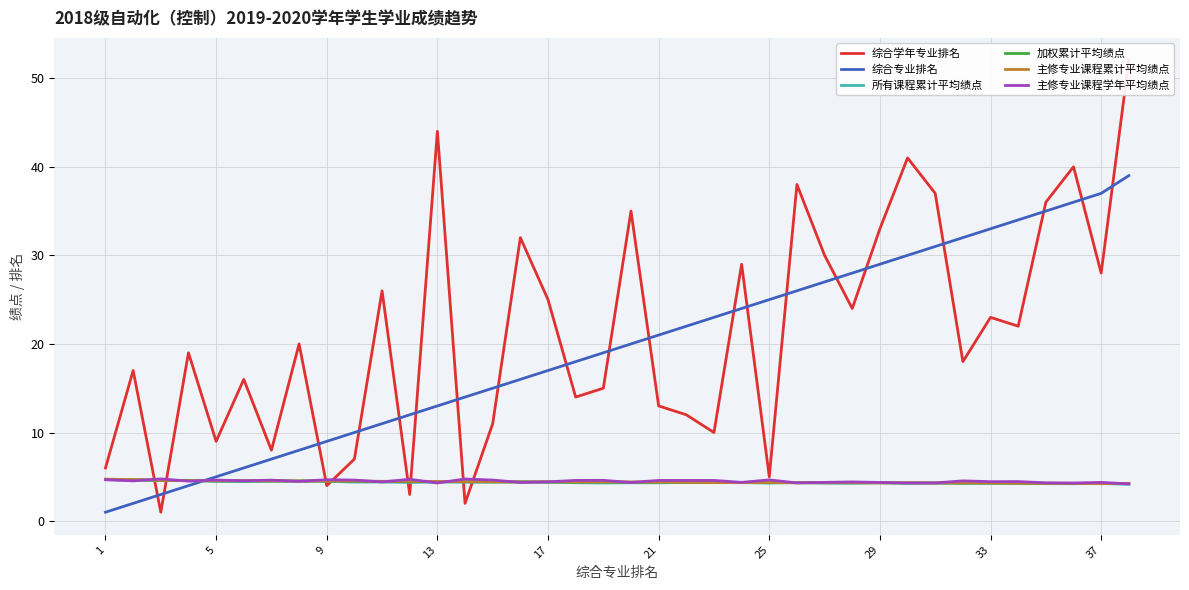

Is this an area chart (filled region under the line)?

No